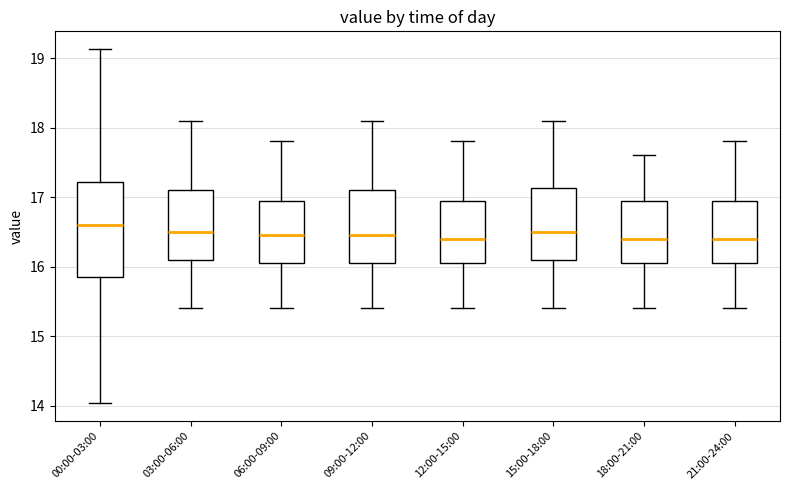

Where is the lower edge of the box for 12:00-15:00 on the y-axis? The values are not printed on the chart, so give them approximately, as read against the axis.

16.1